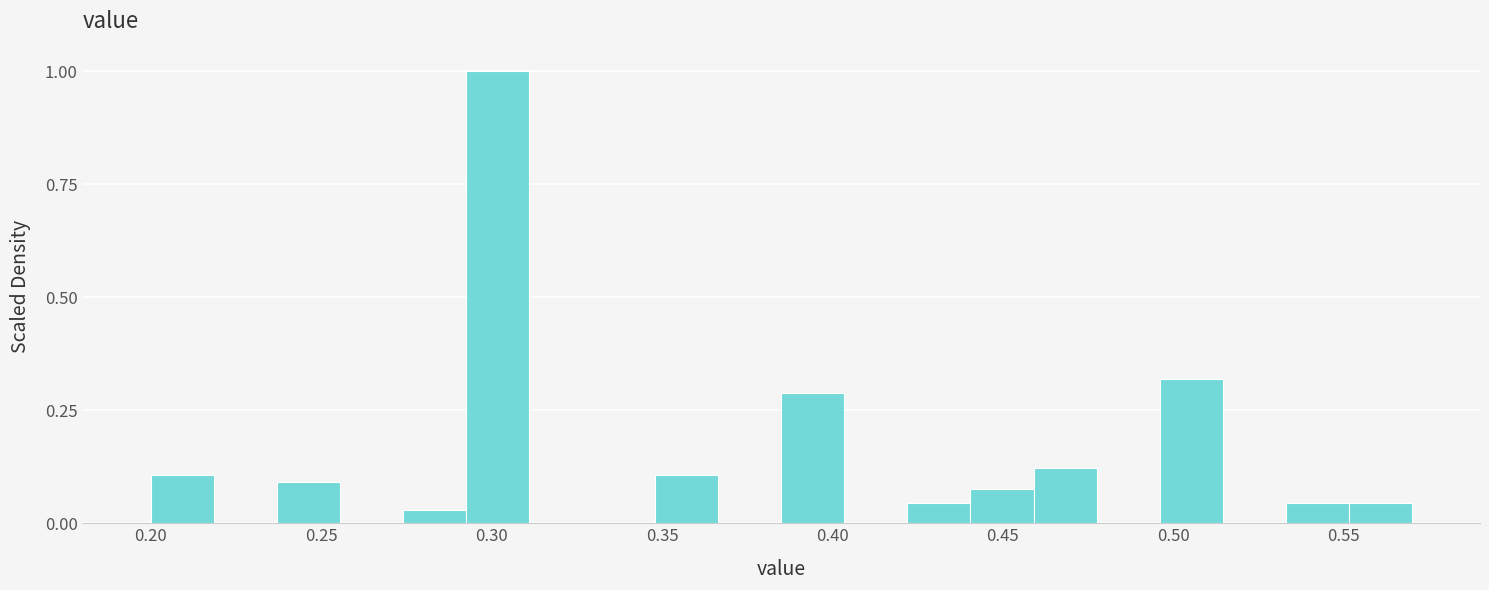

Around what value on the x-axis is the tallest bar? Give the approximate position of its centre, as read against the axis.

0.300